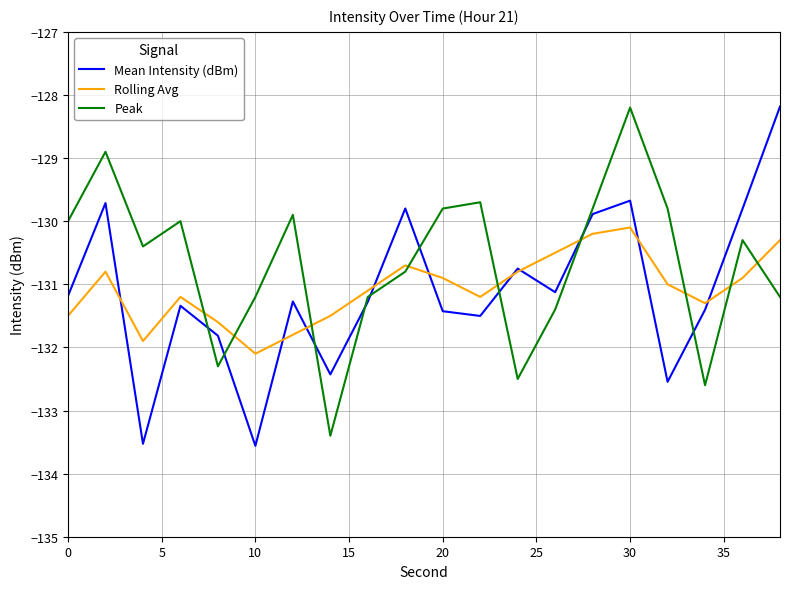

Which series ends up on top after the final intersection of Rolling Avg and Peak?

Rolling Avg